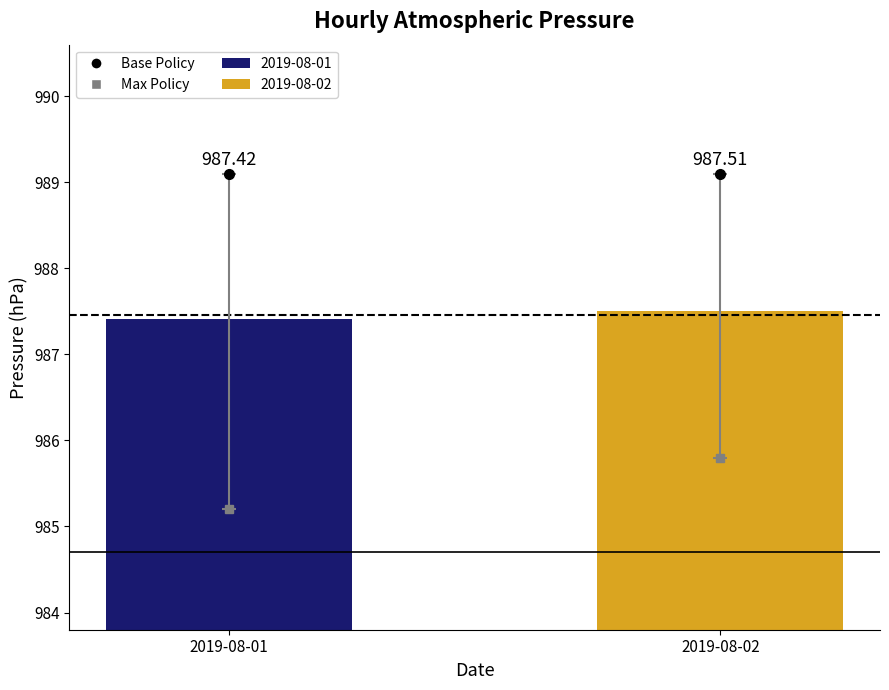

Between 2019-08-01 and 2019-08-02, which is larger?

2019-08-02